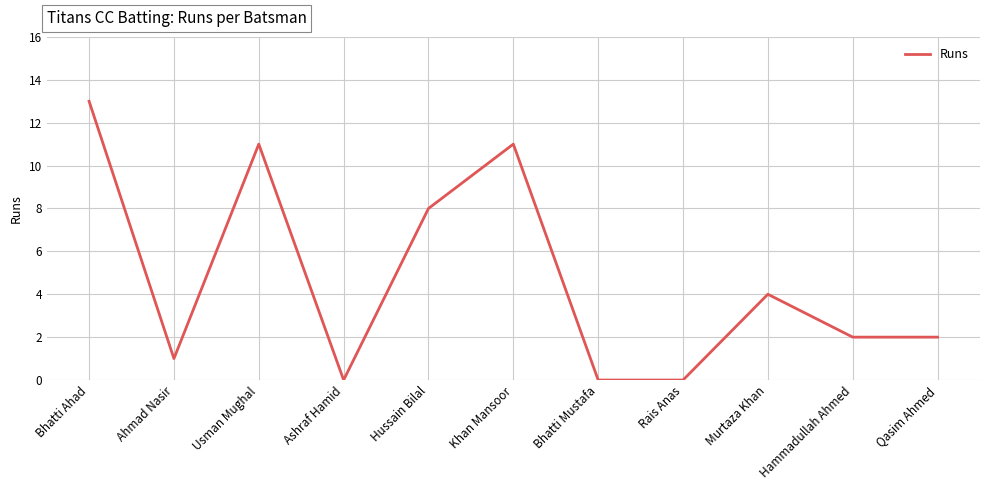

The chart shows a value of 13 at Bhatti Ahad. True or false?

True